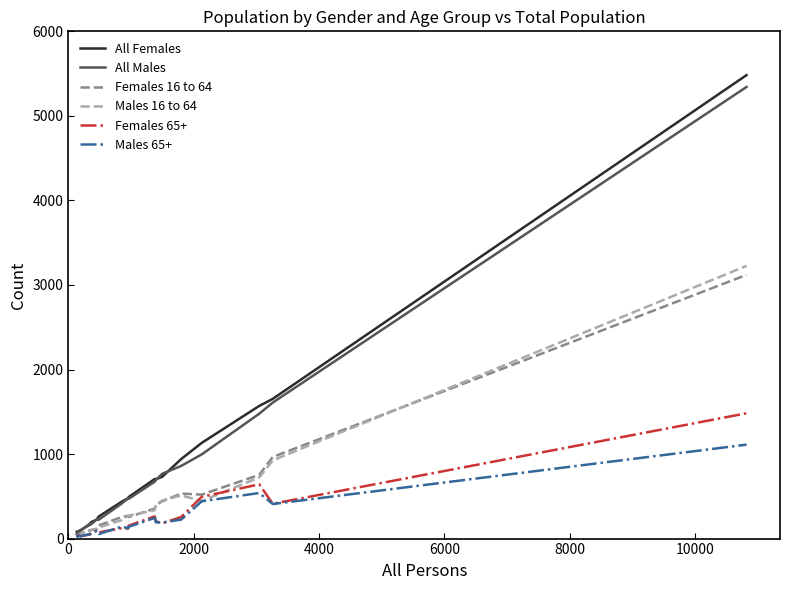

Which series has the widest spread of values?

All Females